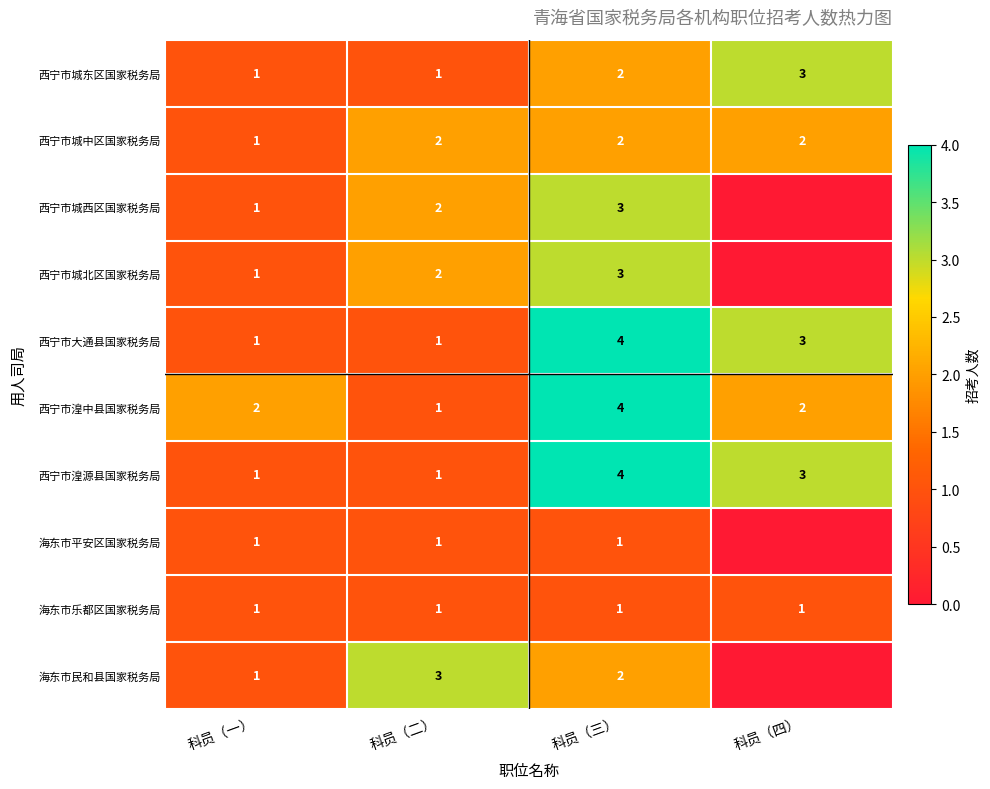

Which label corresponds to the largest value in the chart?

科员（三）